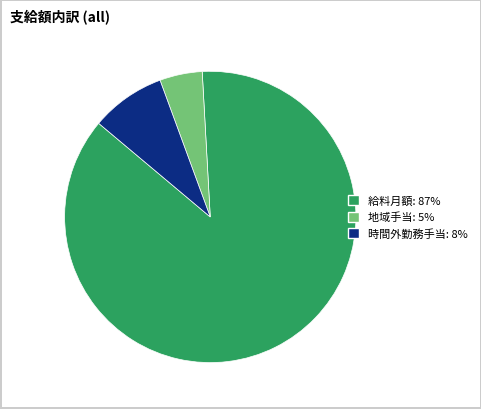

How many segments does this pie chart have?

3